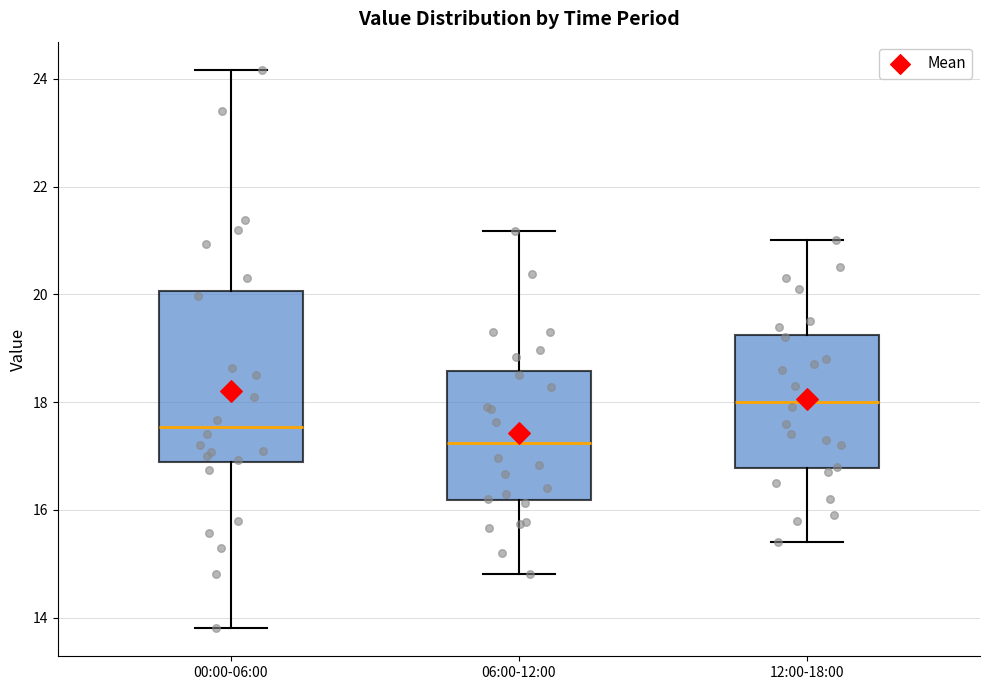

Reading left to right, transcribe this box plot: for each box, give where its median line is, the range the box spans, and where its two whiskers end, as read against the y-axis. The values are not printed on the chart, so give them approximately, as read against the axis.

00:00-06:00: median 17.6, box 16.8 to 20.0, whiskers 13.8 to 24.2
06:00-12:00: median 17.2, box 16.2 to 18.6, whiskers 14.8 to 21.2
12:00-18:00: median 18.0, box 16.8 to 19.2, whiskers 15.4 to 21.0